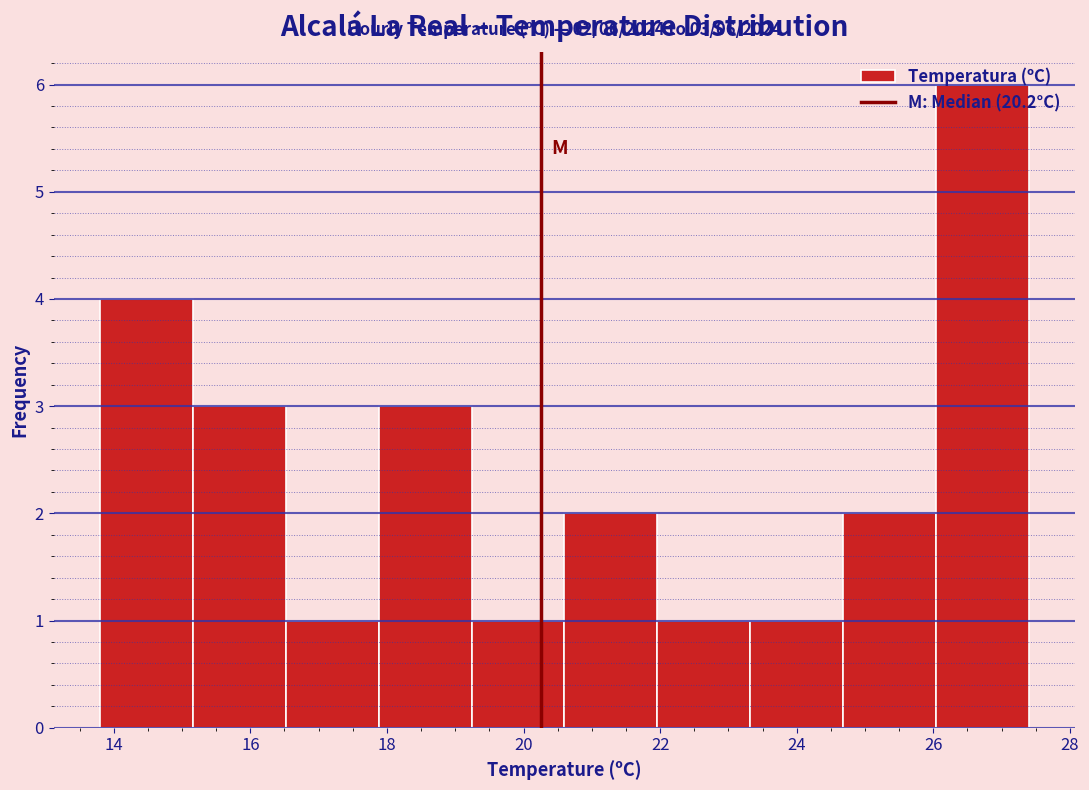

Which range on the x-axis has the tallest bar?

26.04 to 27.40